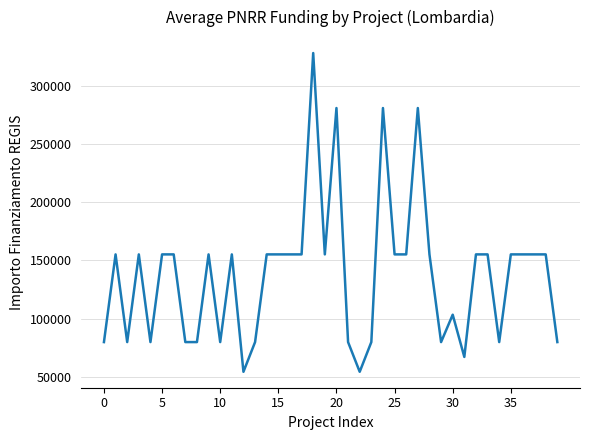

What is the sum of all values?

5514135